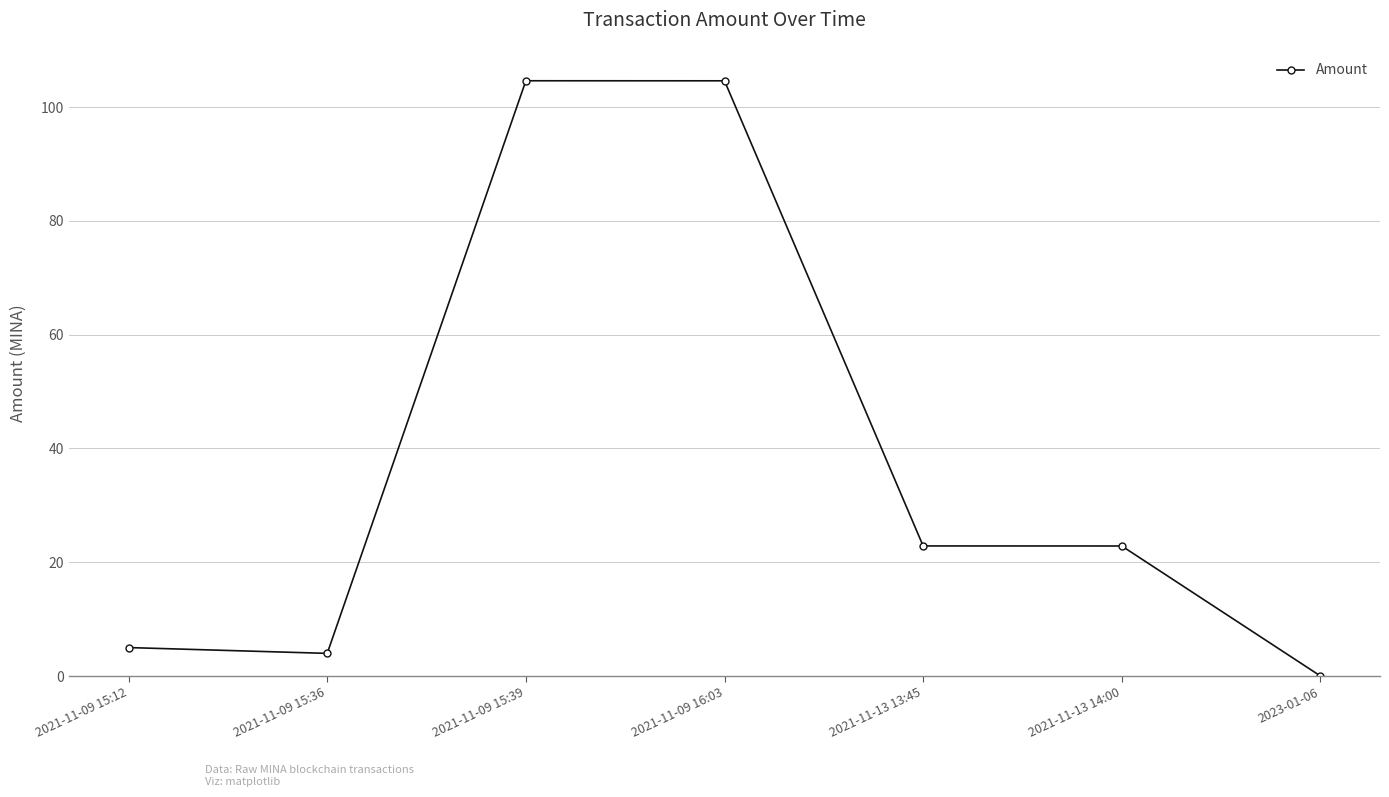

What is the label of the 3rd point from the left?

2021-11-09 15:39